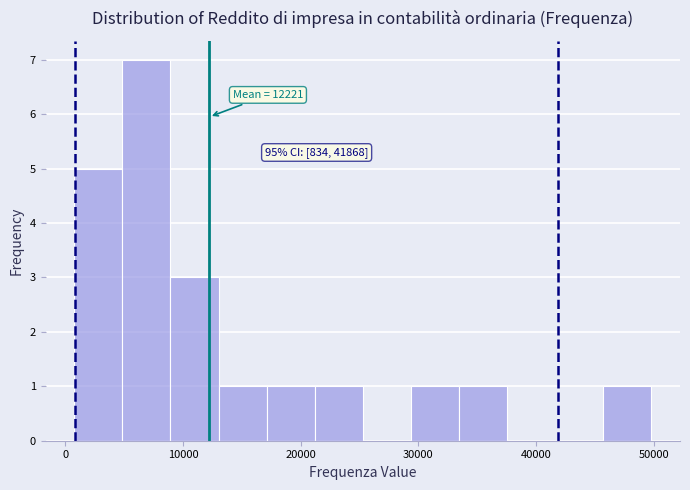

Which range on the x-axis has the tallest bar?

5000 to 9000